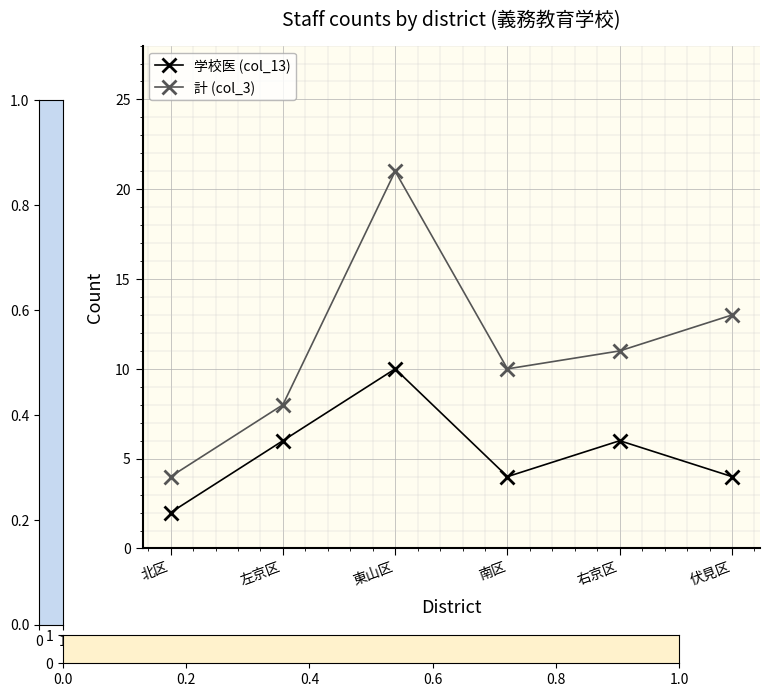

What is the smallest value displayed?

2